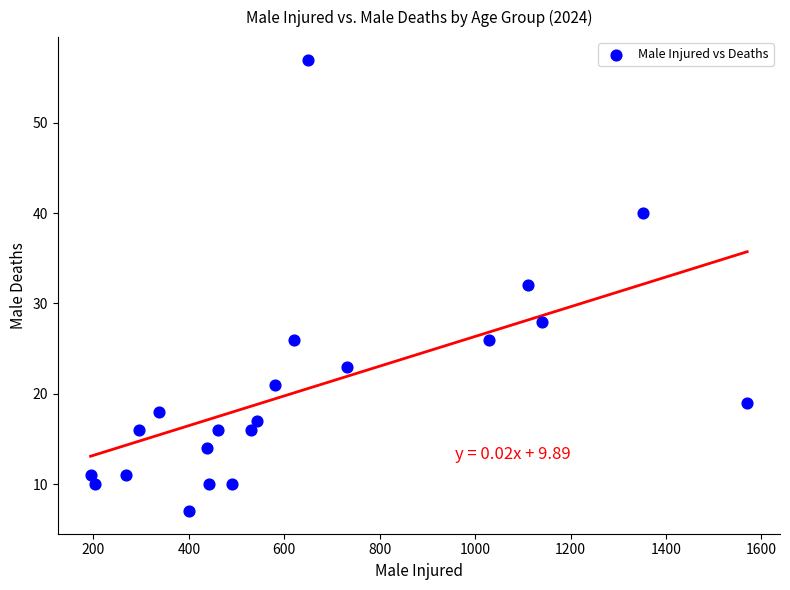

What is the range of Y values (max minus min)?

50